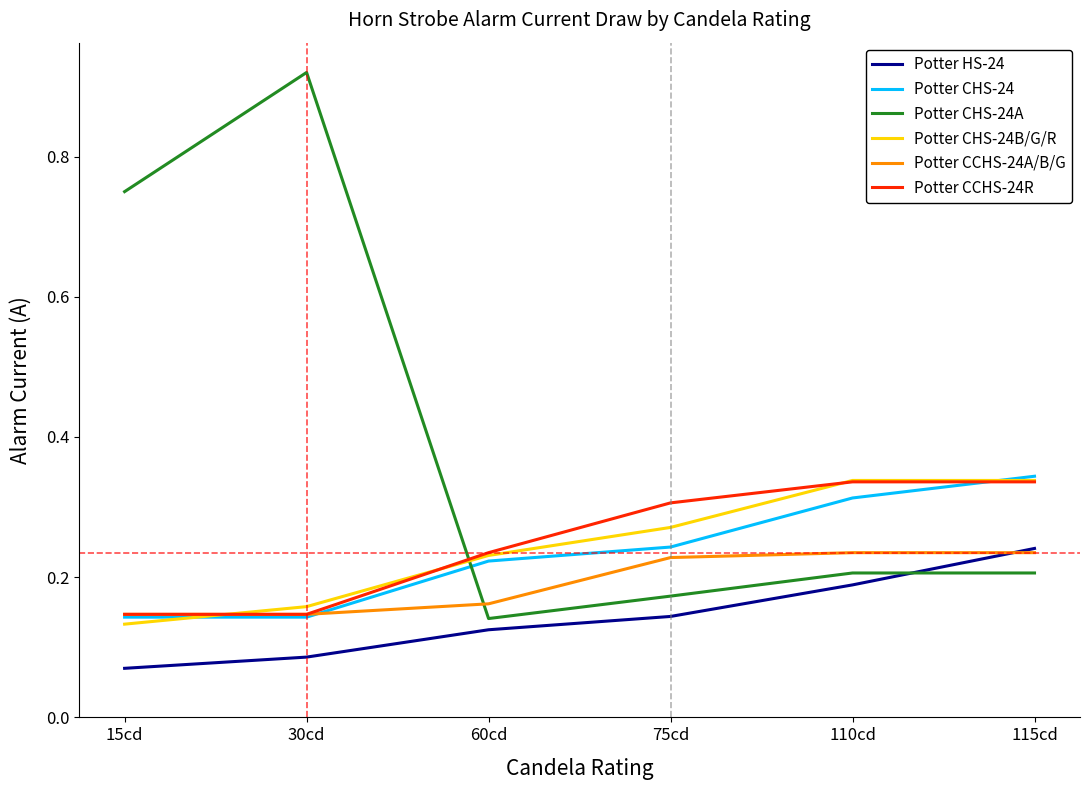

What is the sum of all Potter CCHS-24A/B/G values?

1.2